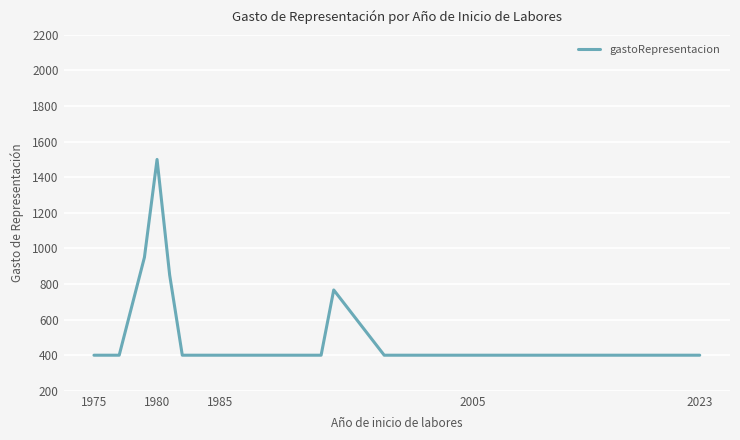

What is the difference between the maximum and minimum values?

1100.0